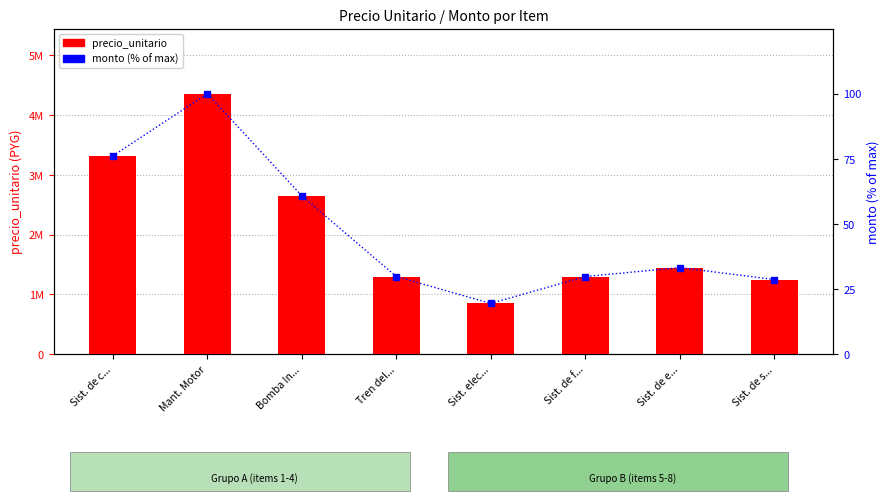

What is the minimum value shown in the chart?

19.5